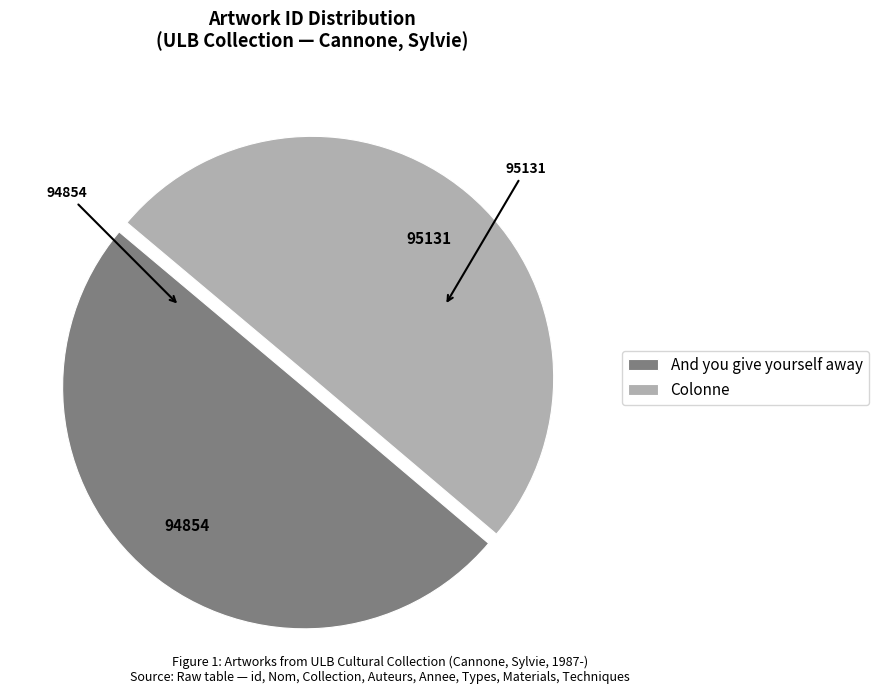

Is the sum of And you give yourself away and Colonne greater than half?

Yes